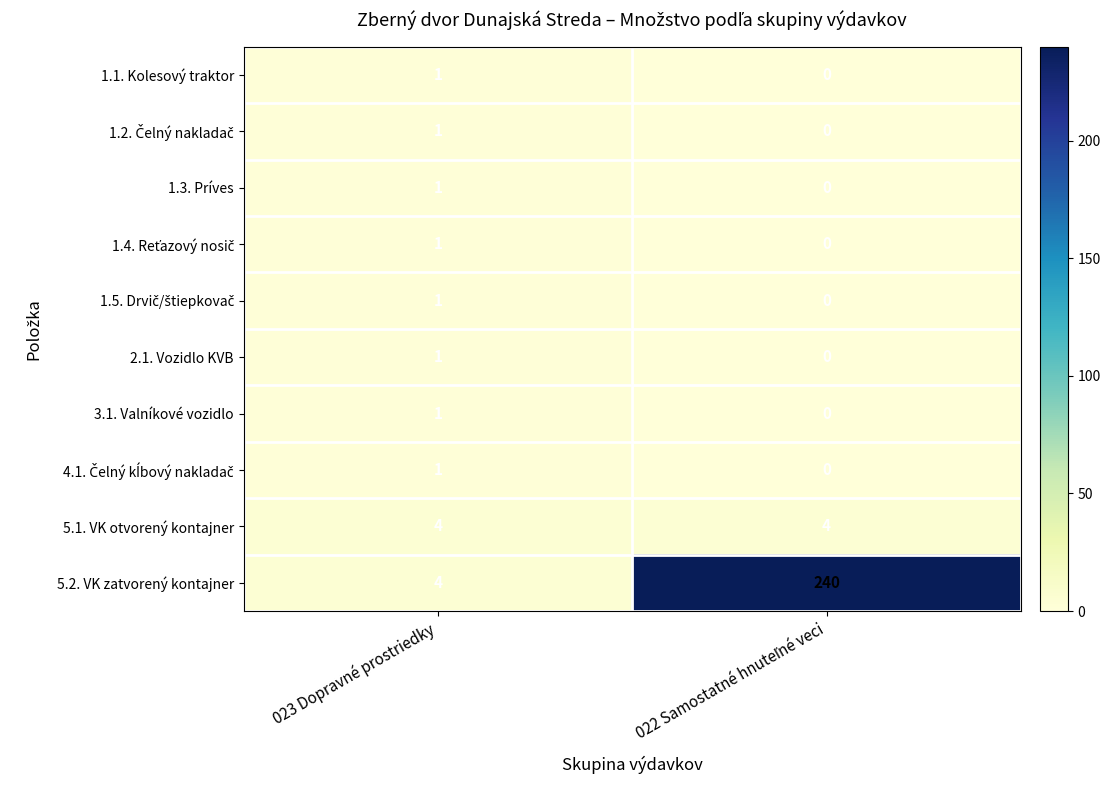

What is the average value of the 5.1. VK otvorený kontajner series?

4